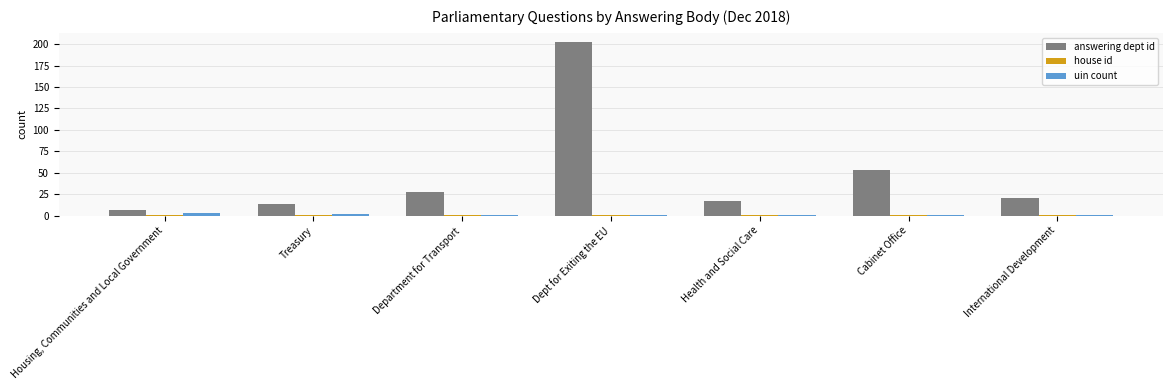

Which series has the largest total across all categories?

answering dept id